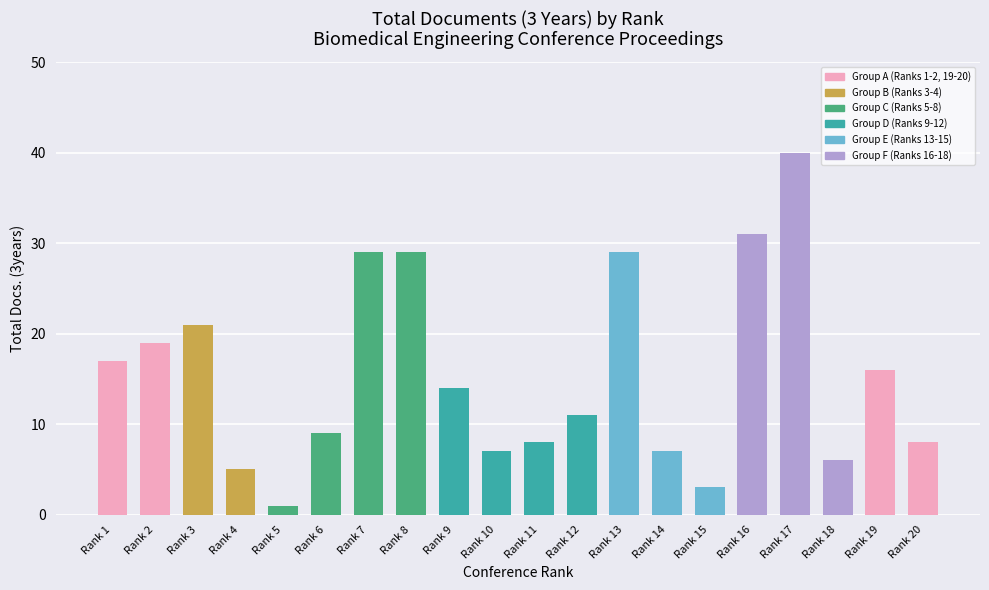

True or false: the data shows 7 at Rank 7.

False